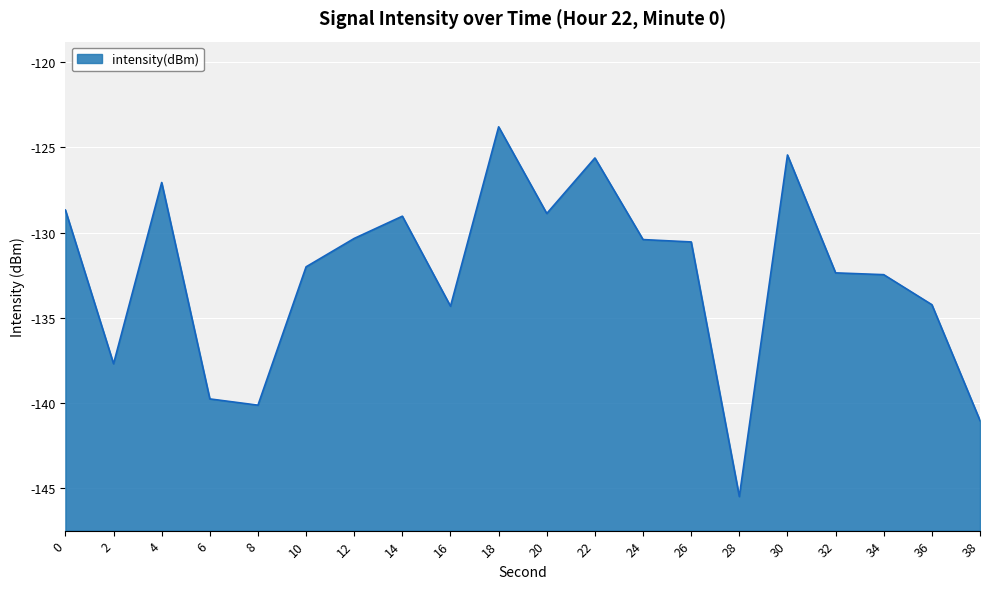

Reading right to left, what are all the values shown in this chart?

-141.0	-134.2	-132.5	-132.4	-125.4	-145.5	-130.5	-130.4	-125.6	-128.9	-123.8	-134.3	-129.0	-130.3	-132.0	-140.1	-139.8	-127.1	-137.7	-128.7